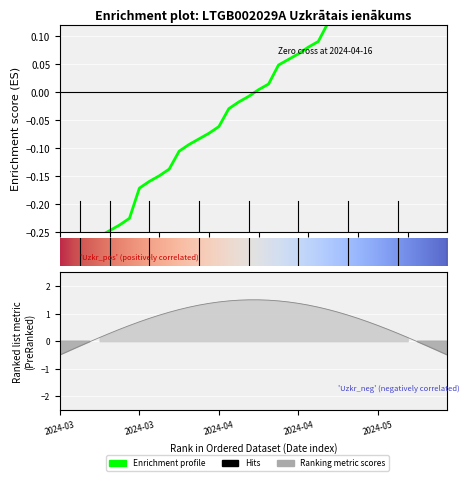

How many lines are shown in the chart?

1